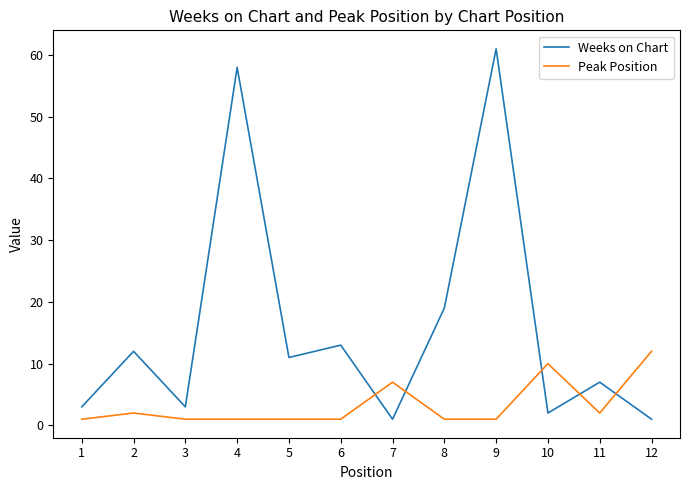

Is this an area chart (filled region under the line)?

No